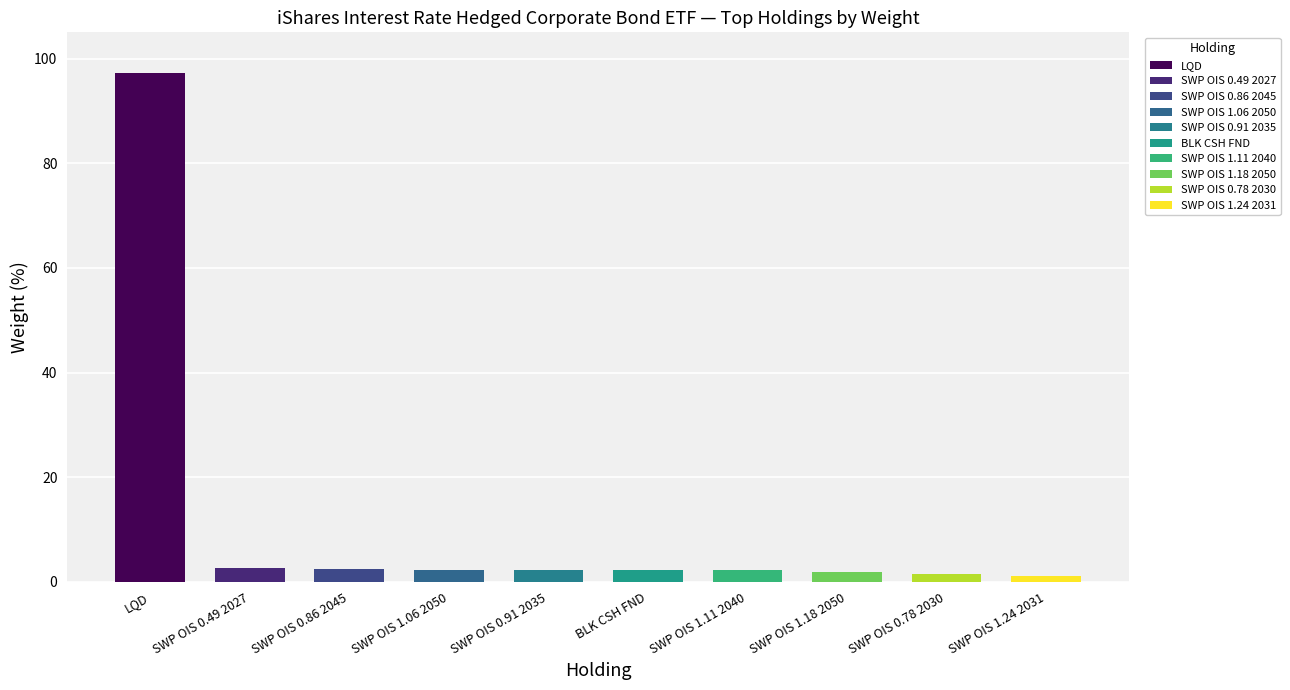

How many values exceed 2?

7